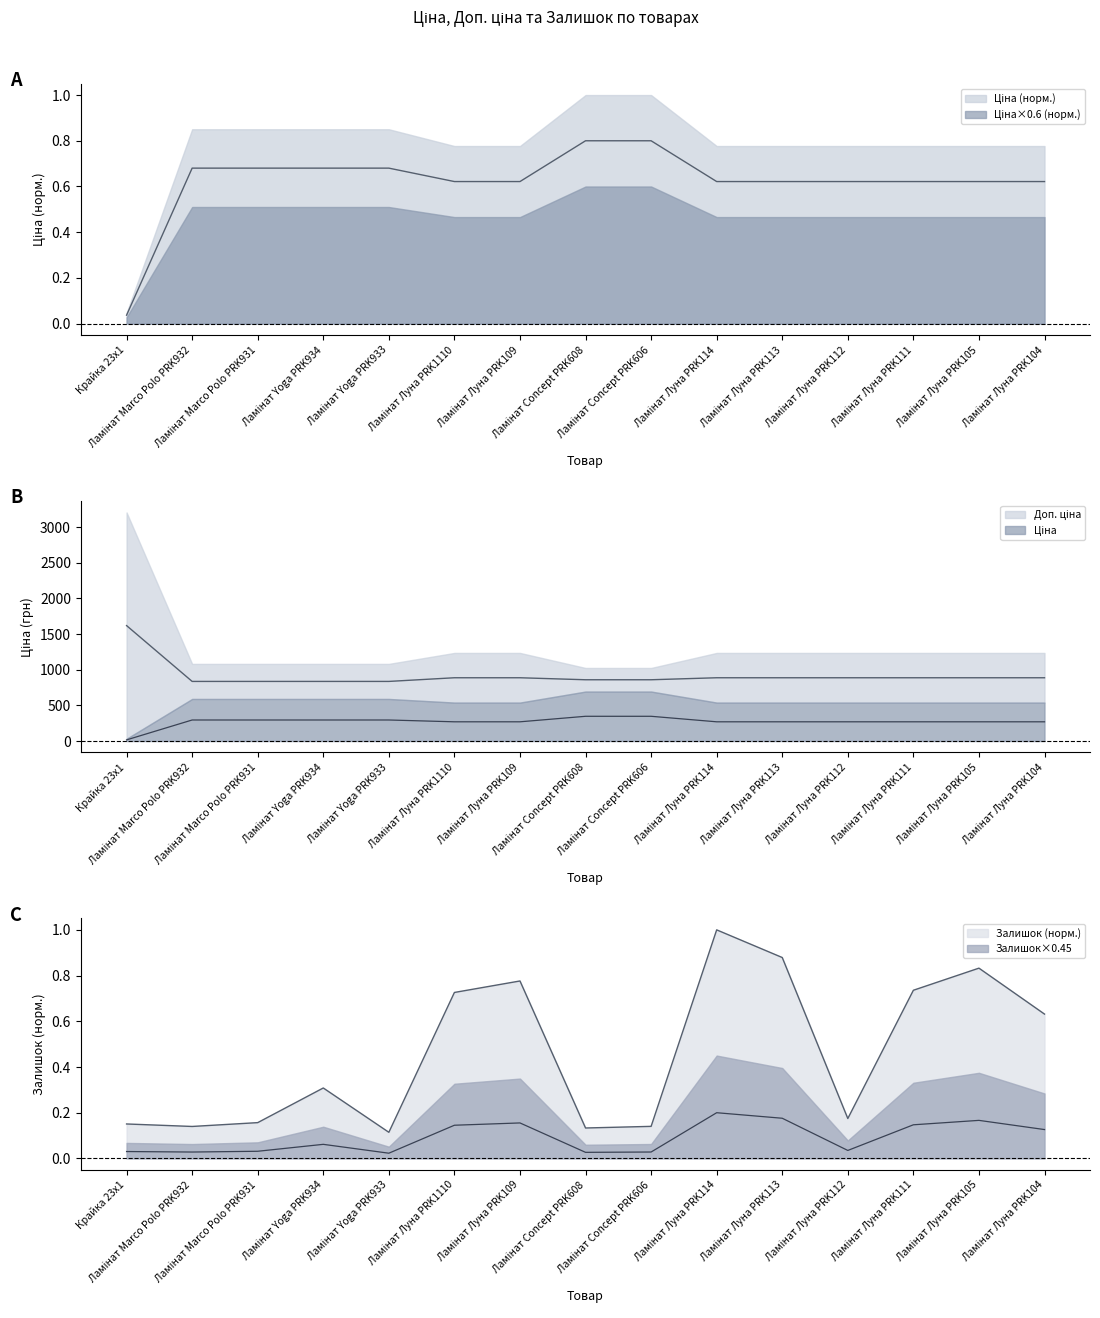

What is the average value of the Доп. ціна series?

918.5